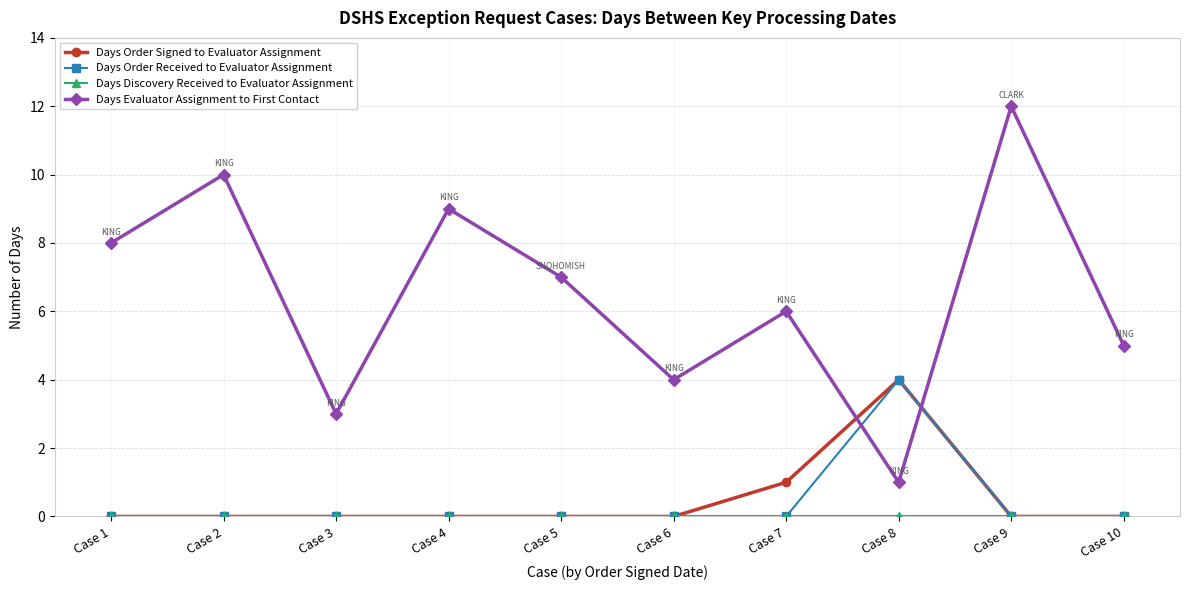

Which series has the widest spread of values?

Days Evaluator Assignment to First Contact